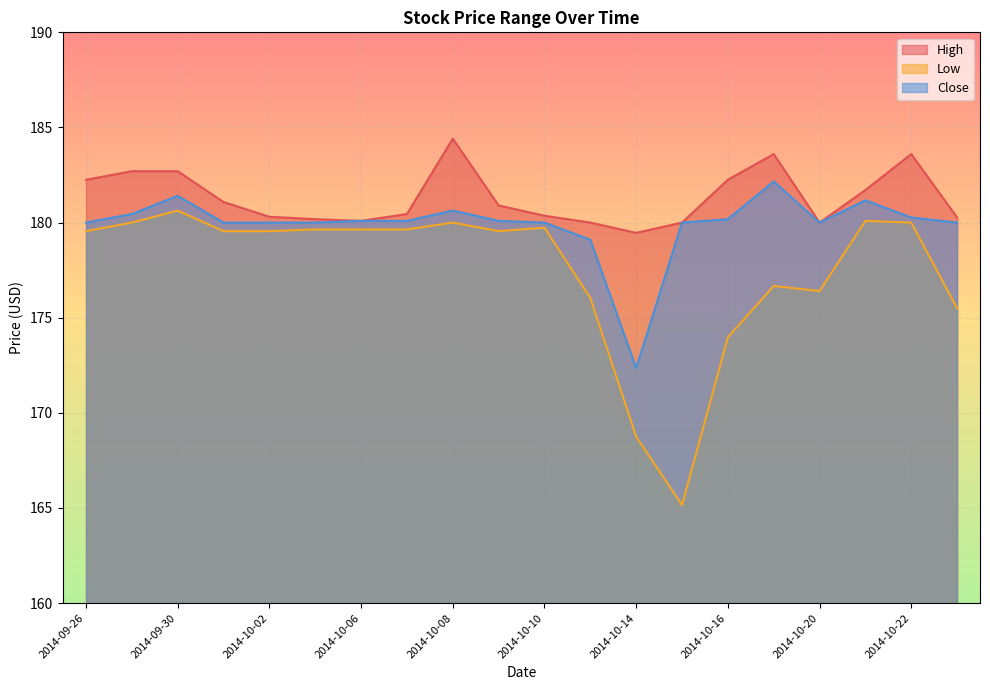

How many series are shown in this chart?

3